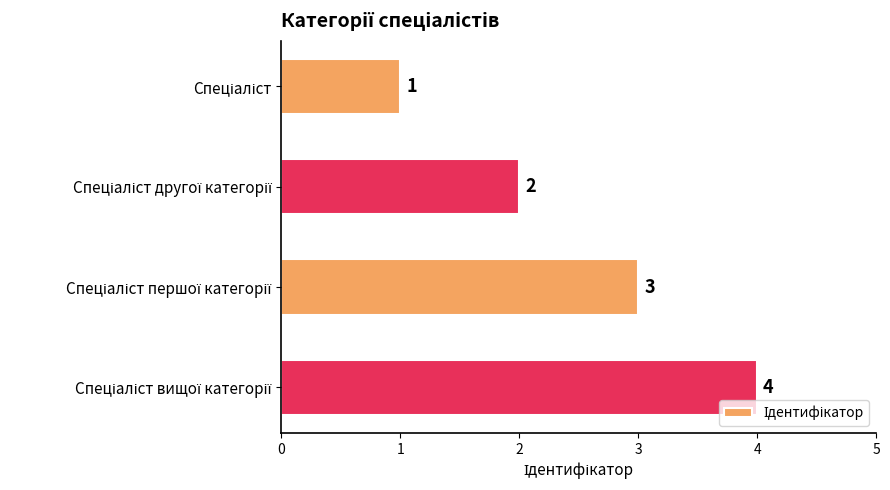

Count the values in the range 2 to 4.

3